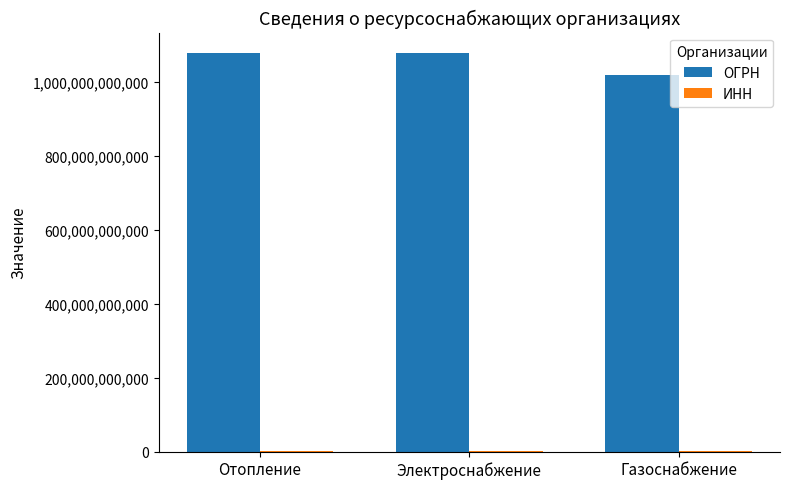

The ОГРН series shows 1421741257404 at Электроснабжение. True or false?

False